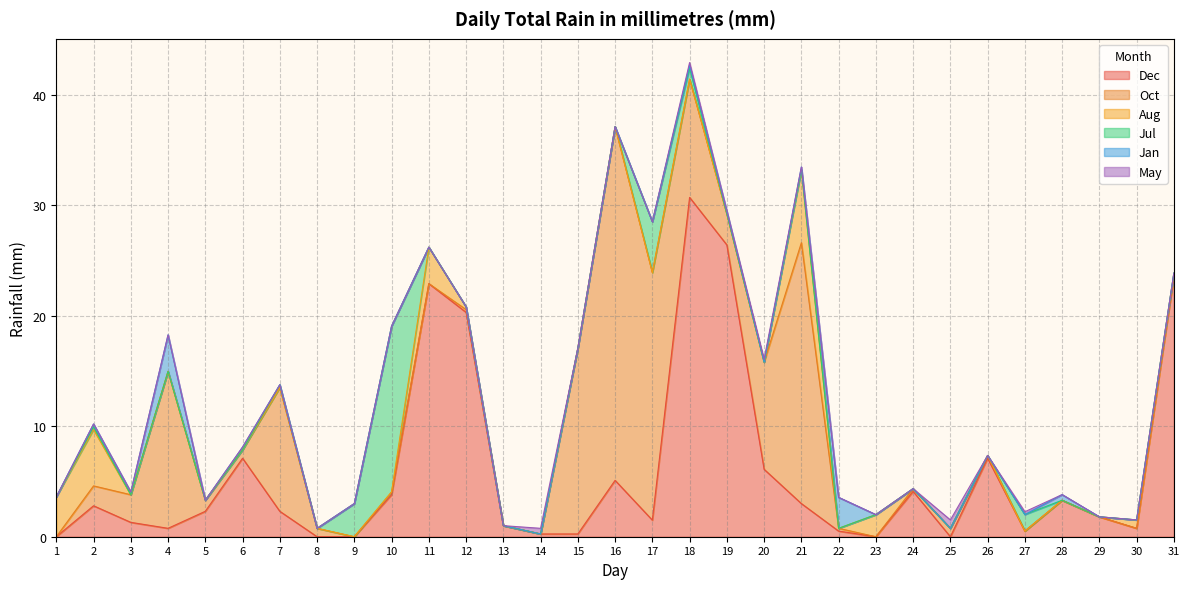

What are all the series names shown in the legend?

Dec, Oct, Aug, Jul, Jan, May